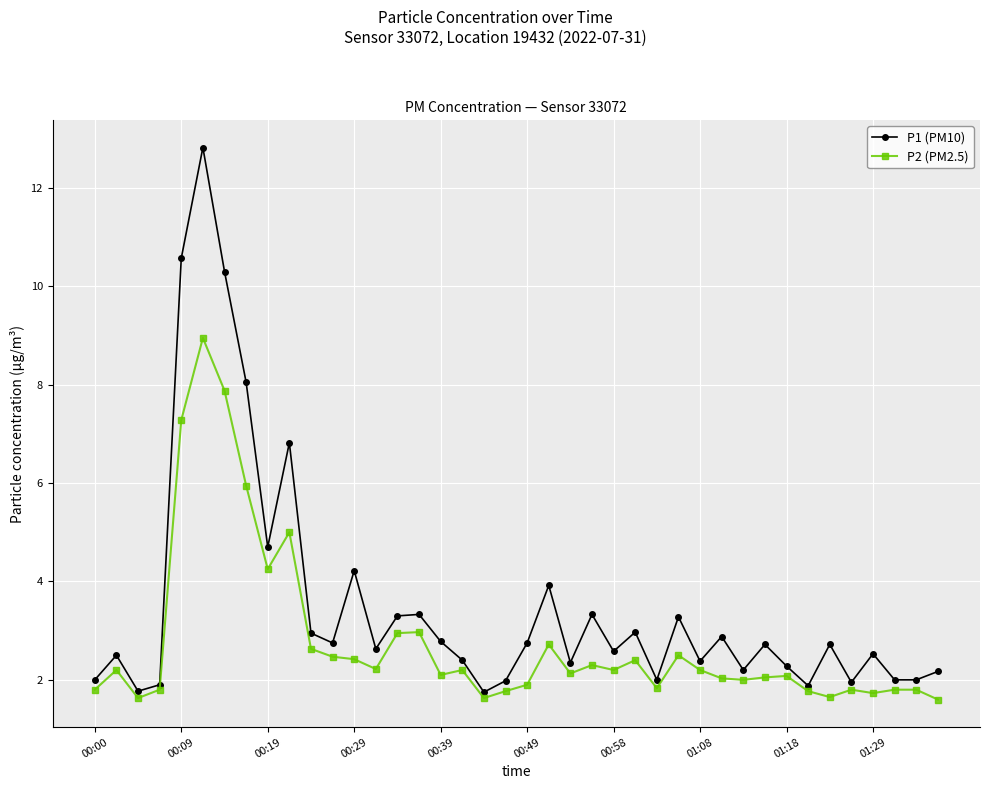

What is the value of the P1 (PM10) point at the 38th from the left?

2.0